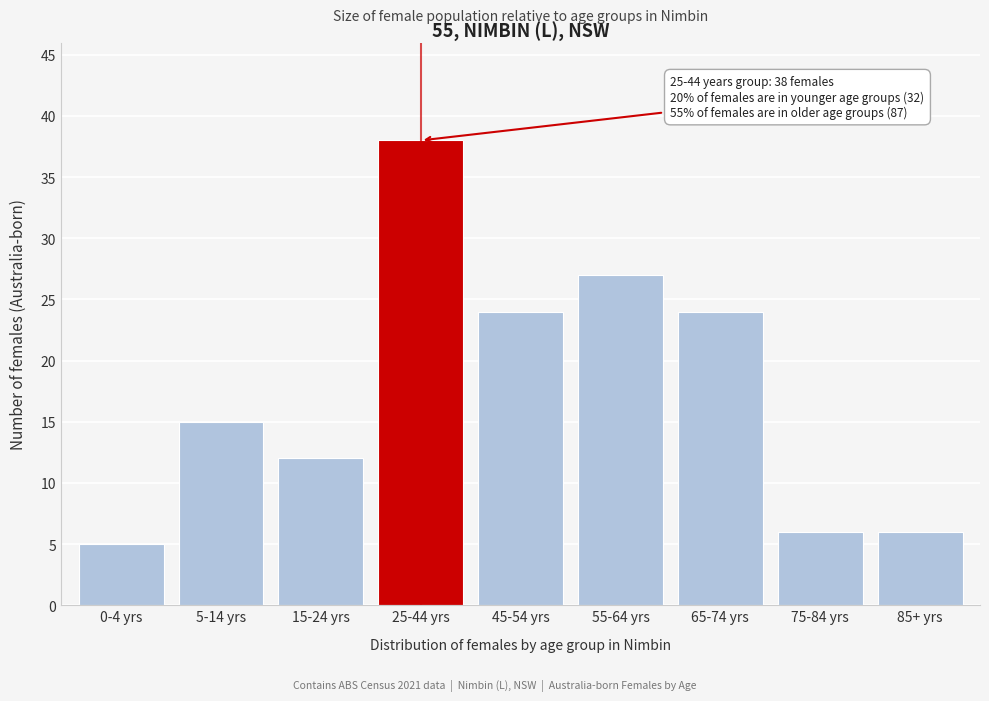

Reading left to right, list all the values displayed in this chart.

5	15	12	38	24	27	24	6	6